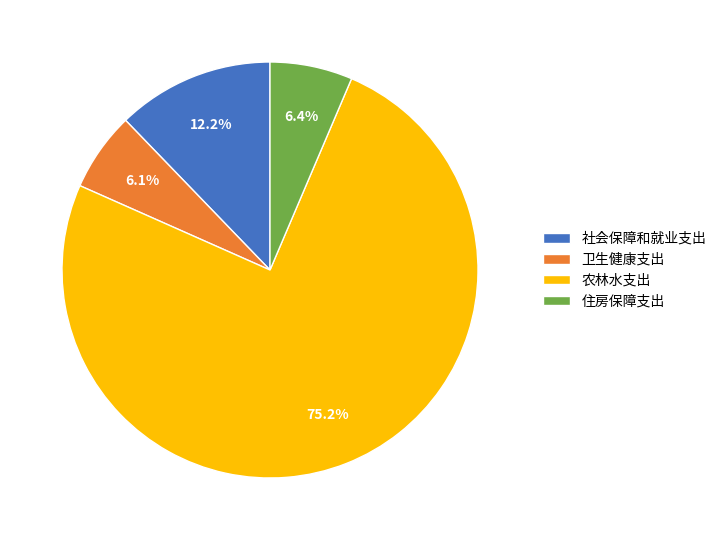

Does 卫生健康支出 account for over 50% of the chart?

No